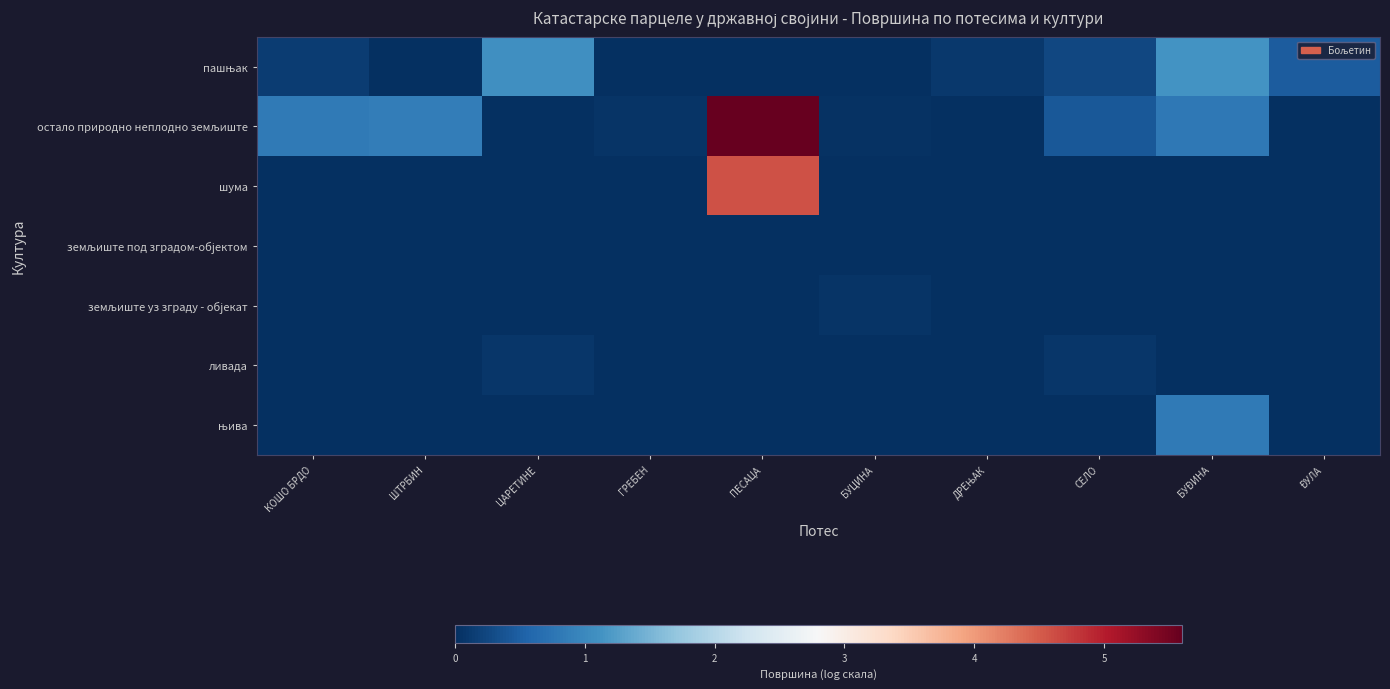

What is the maximum value shown in the chart?

5.6